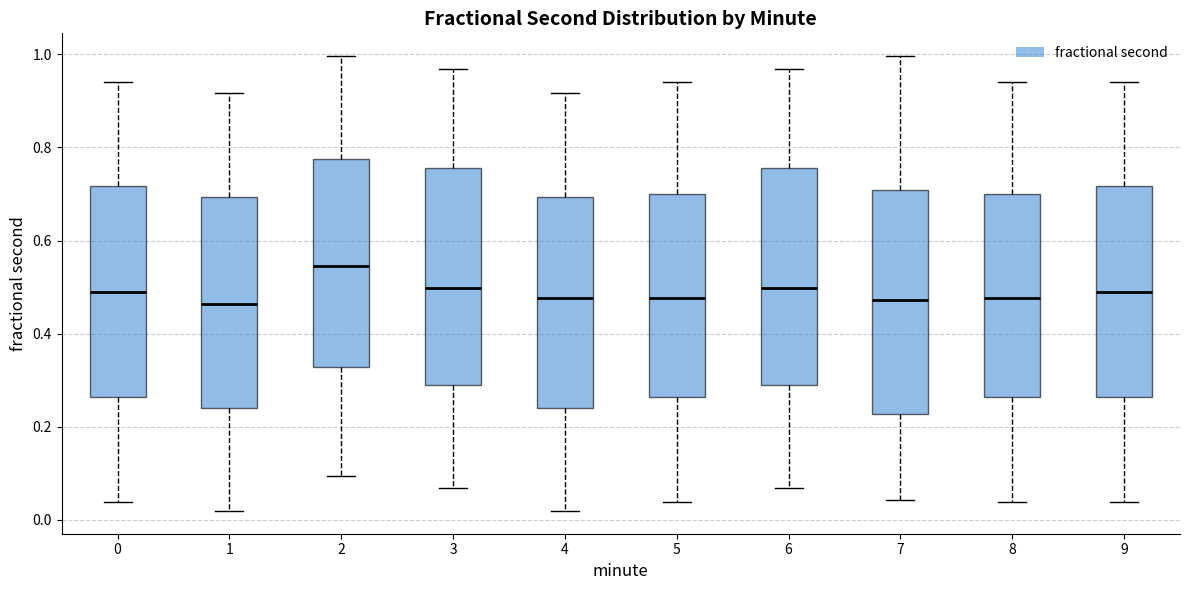

Reading left to right, read every box against the y-axis: the position of its median line, the range the box covers, and the ends of its whiskers. The values are not printed on the chart, so give them approximately, as read against the axis.

0: median 0.48, box 0.26 to 0.72, whiskers 0.04 to 0.94
1: median 0.46, box 0.24 to 0.70, whiskers 0.02 to 0.92
2: median 0.54, box 0.32 to 0.78, whiskers 0.10 to 1.00
3: median 0.50, box 0.28 to 0.76, whiskers 0.06 to 0.96
4: median 0.48, box 0.24 to 0.70, whiskers 0.02 to 0.92
5: median 0.48, box 0.26 to 0.70, whiskers 0.04 to 0.94
6: median 0.50, box 0.28 to 0.76, whiskers 0.06 to 0.96
7: median 0.48, box 0.22 to 0.70, whiskers 0.04 to 1.00
8: median 0.48, box 0.26 to 0.70, whiskers 0.04 to 0.94
9: median 0.48, box 0.26 to 0.72, whiskers 0.04 to 0.94